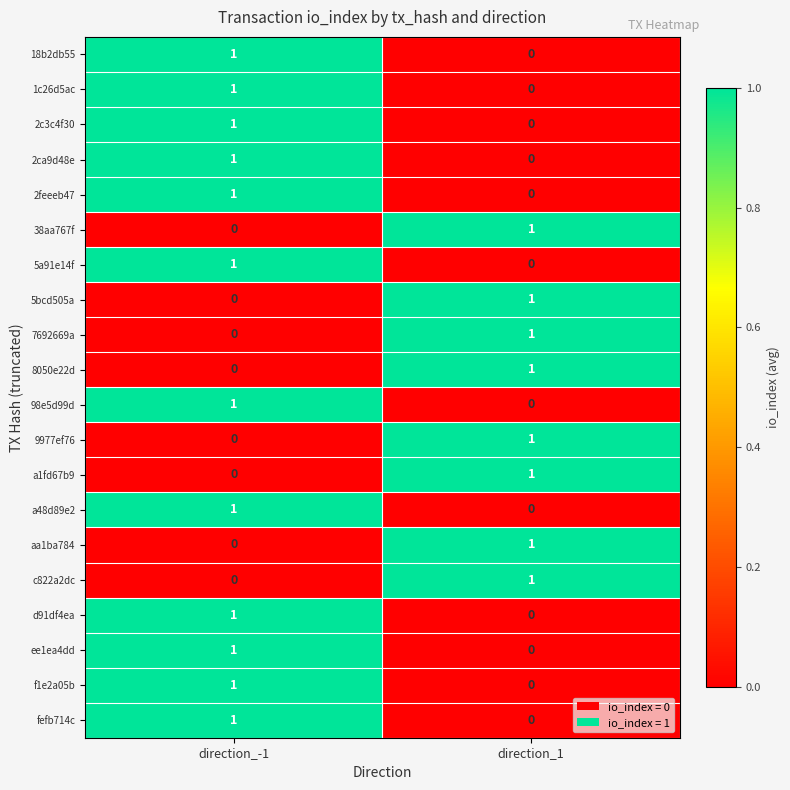

Count the number of categories in the chart.

2